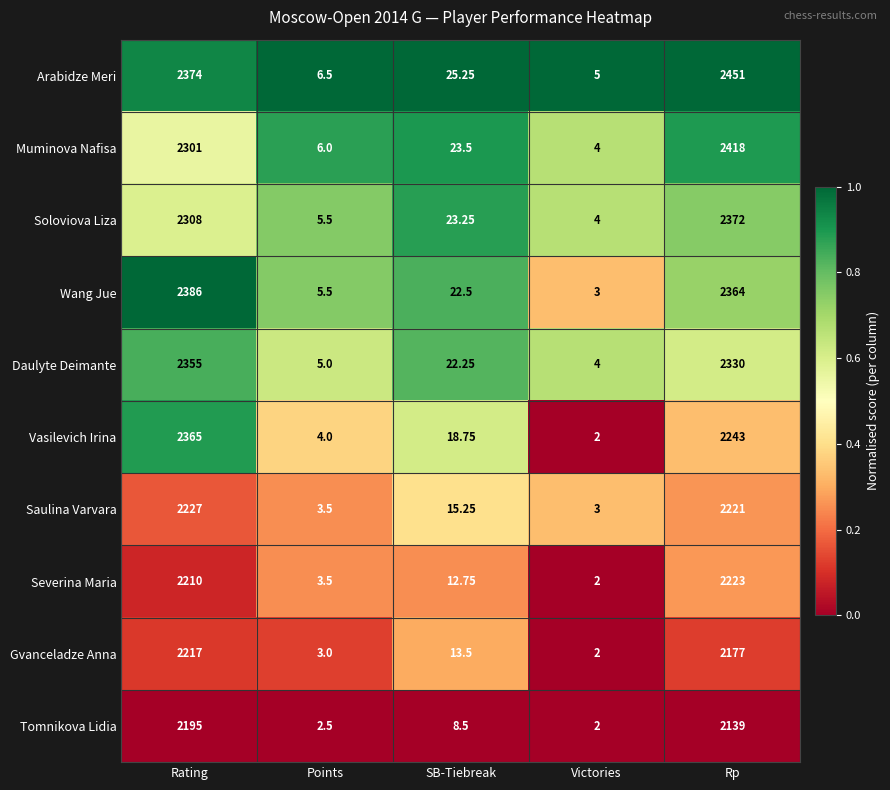

At which label is Severina Maria closest to 1112?

Rating